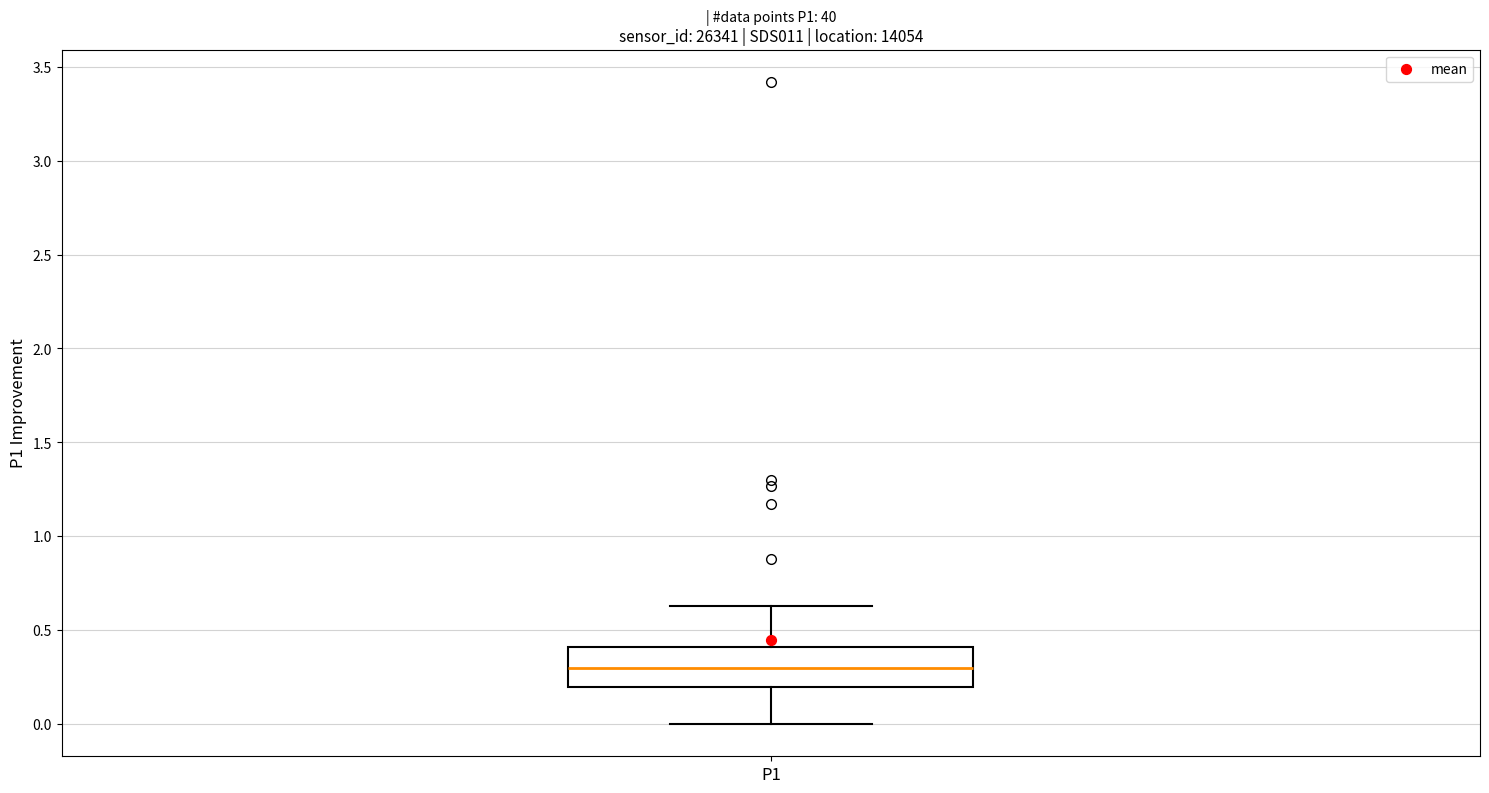

Read this box plot against the y-axis: the position of the median line, the range covered by the box, and the ends of both whiskers. The values are not printed on the chart, so give them approximately, as read against the axis.

median 0.30, box 0.20 to 0.40, whiskers 0.00 to 0.65